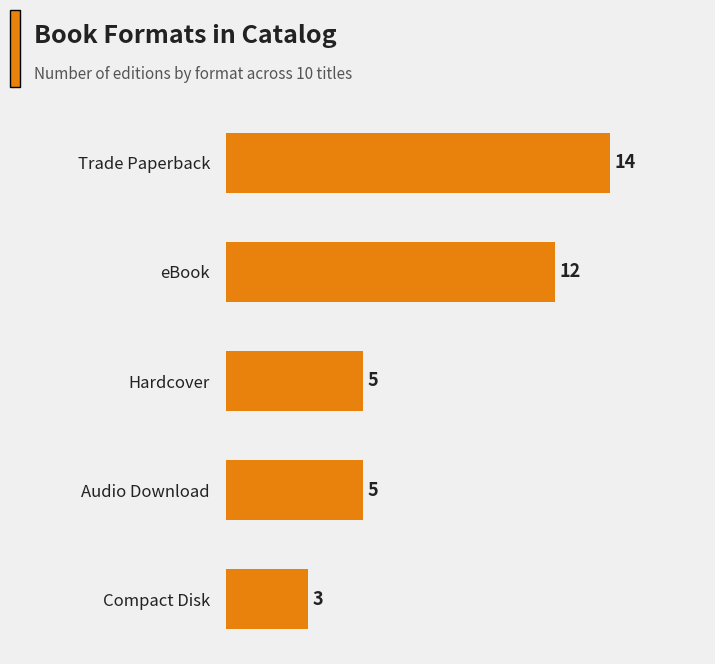

Count the values in the range 5 to 12.

3